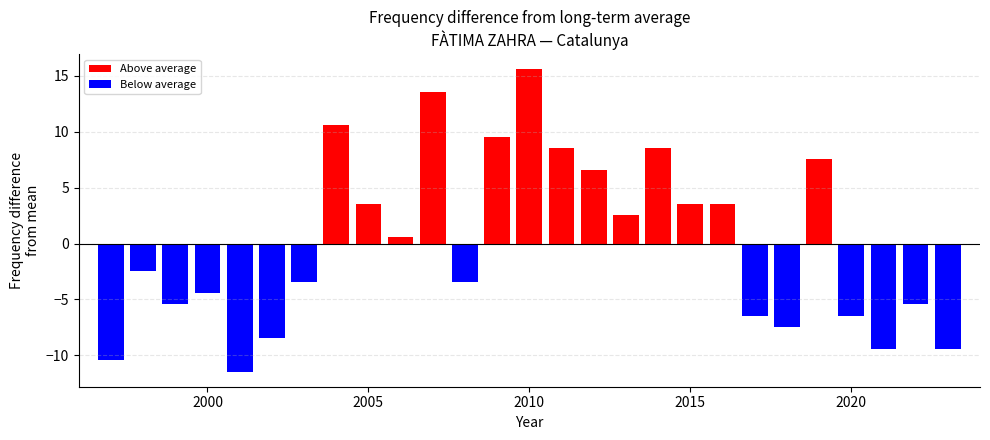

Rank the categories by value from highest to lowest.

2010, 2007, 2004, 2009, 2014, 2011, 2019, 2012, 2016, 2015, 2005, 2013, 2006, 1998, 2008, 2003, 2000, 2022, 1999, 2020, 2017, 2018, 2002, 2023, 2021, 1997, 2001